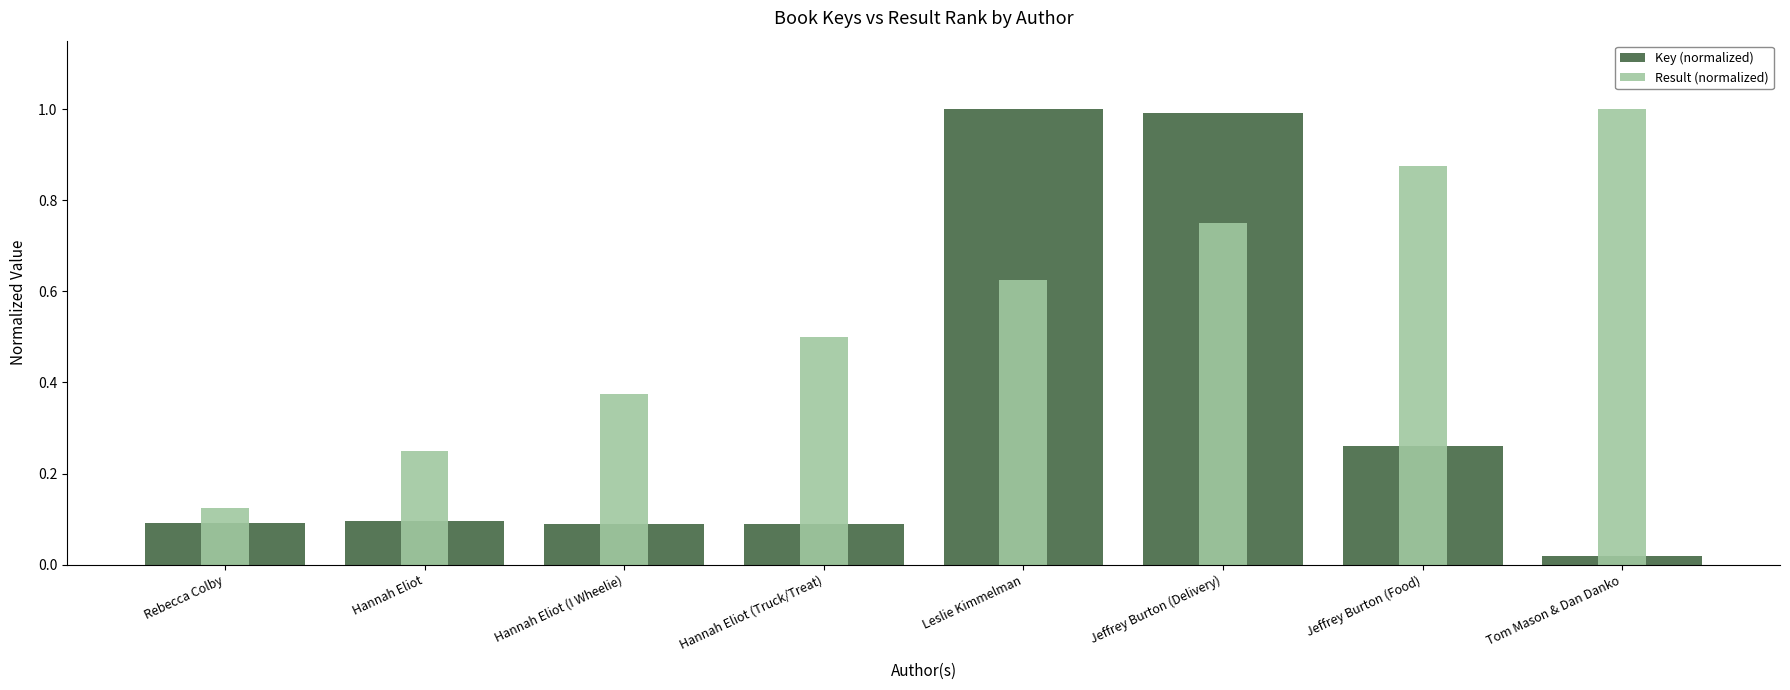

Which series has the largest range (max minus min)?

Key (normalized)